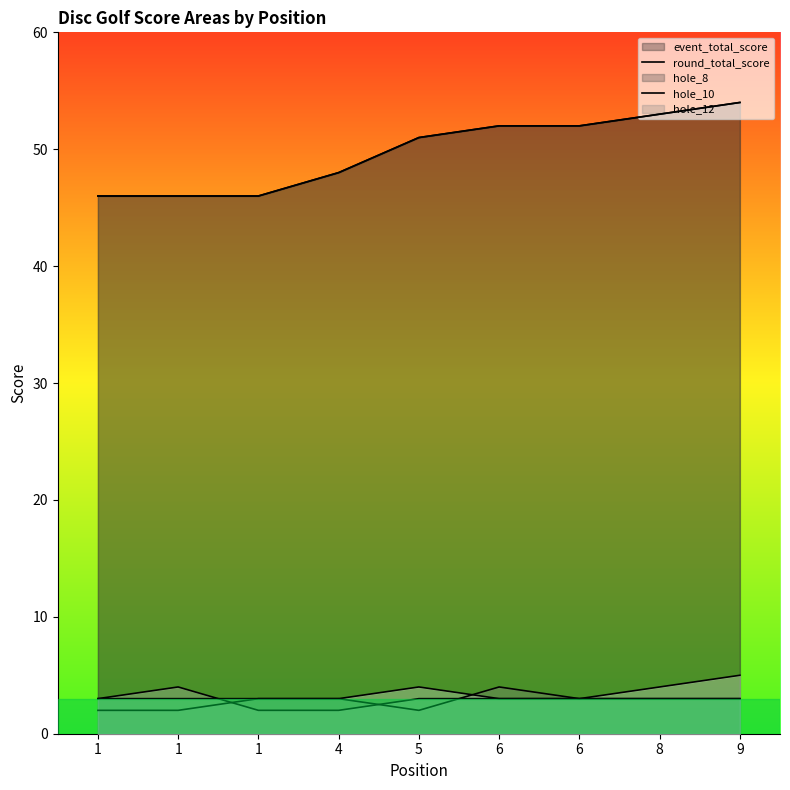

Where is round_total_score nearest to the value 50?

5